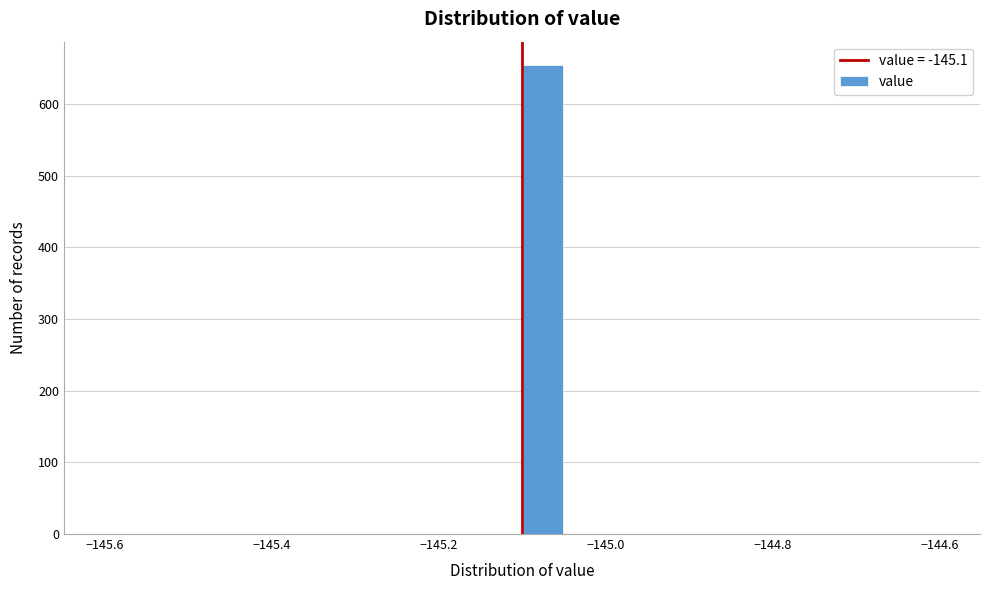

Around what value on the x-axis is the tallest bar? Give the approximate position of its centre, as read against the axis.

-145.08